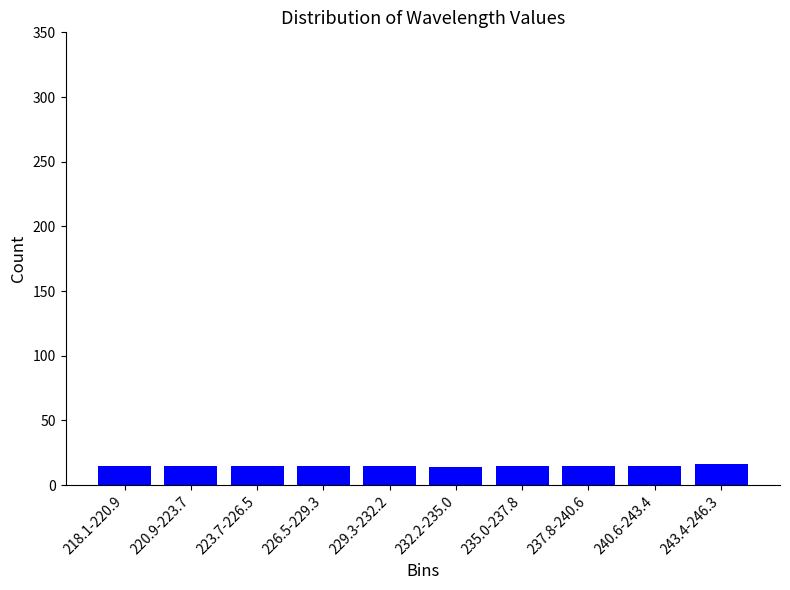

Is it true that the value at 232.2-235.0 is 25?

False